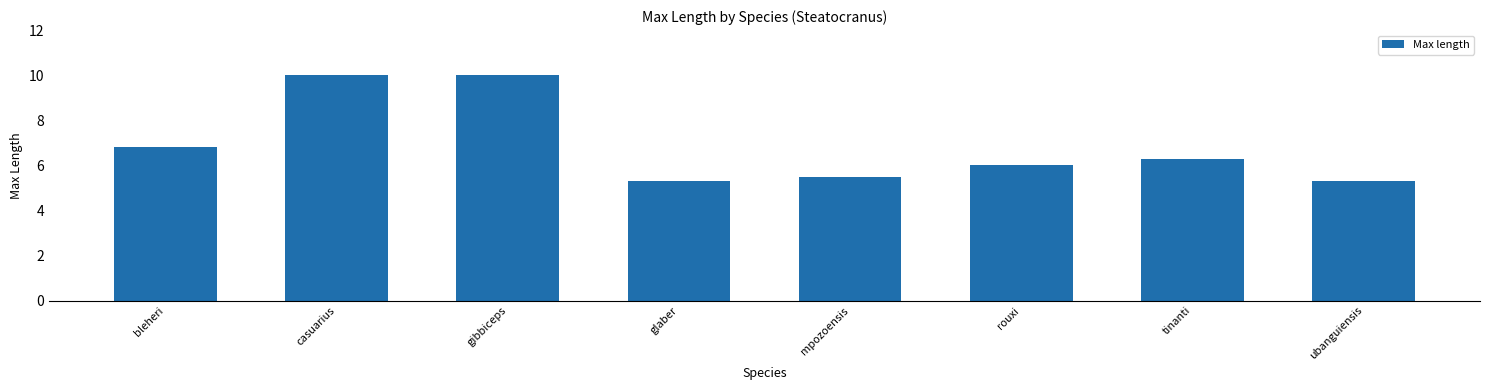

Reading left to right, extract all data points from this chart.

6.8	10.0	10.0	5.3	5.5	6.0	6.3	5.3